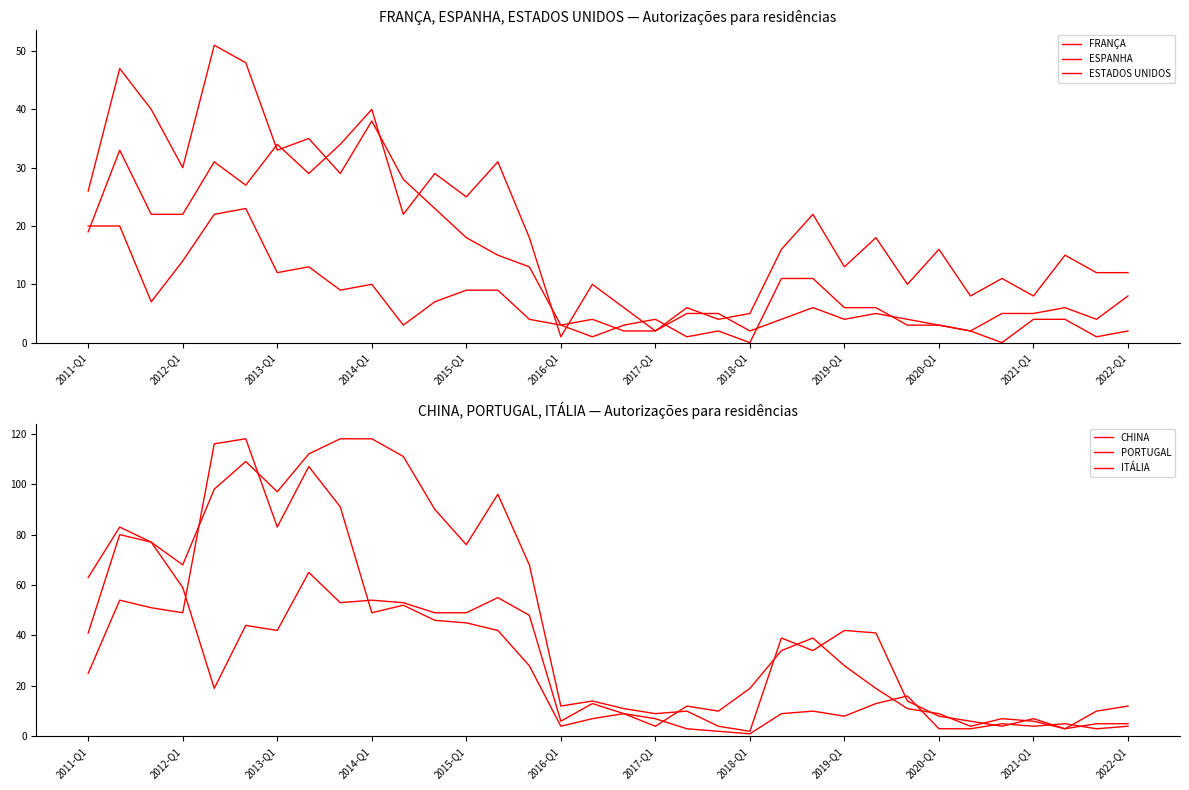

How many intersections are there between FRANÇA and CHINA?

3